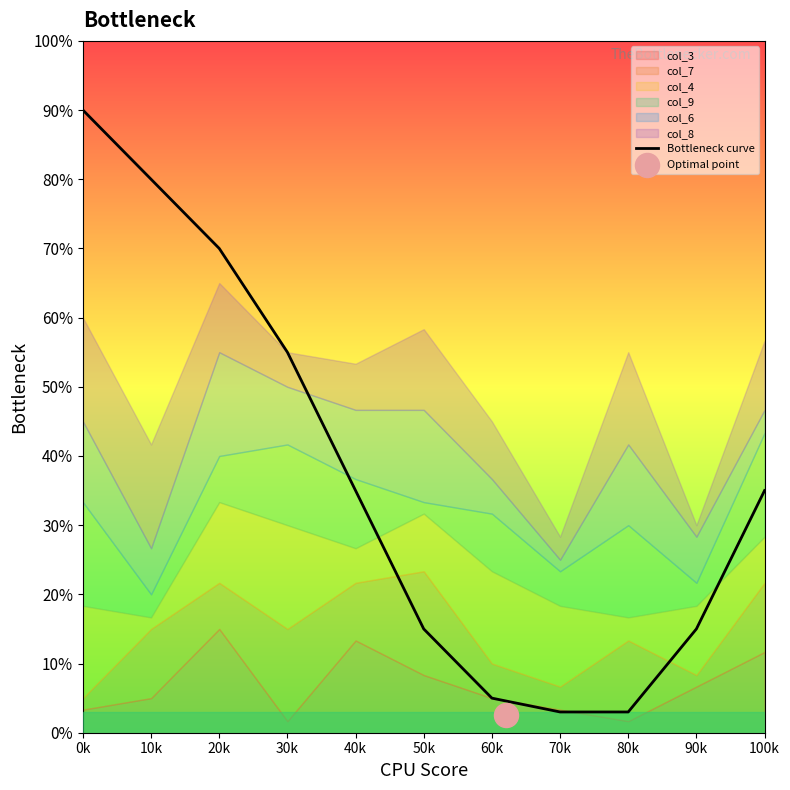

Between 100k and 90k, which is larger?

100k